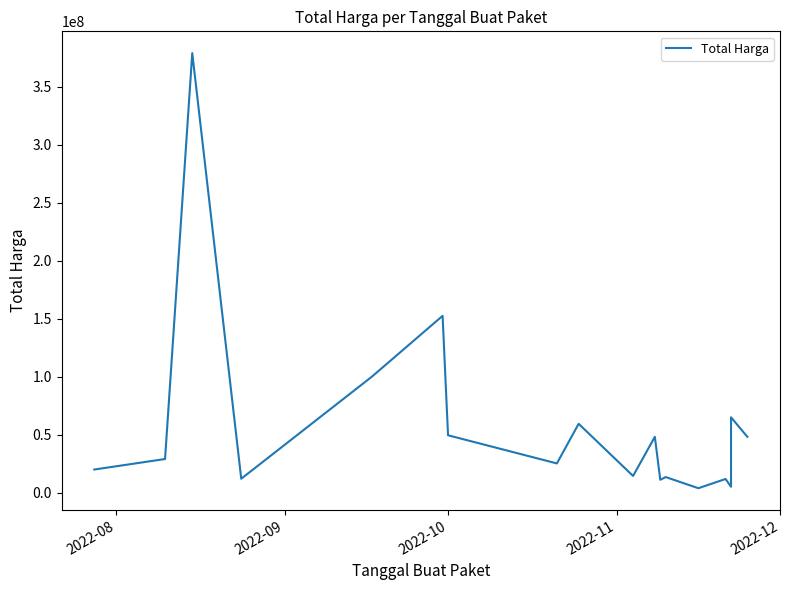

What is the average value?

58194167